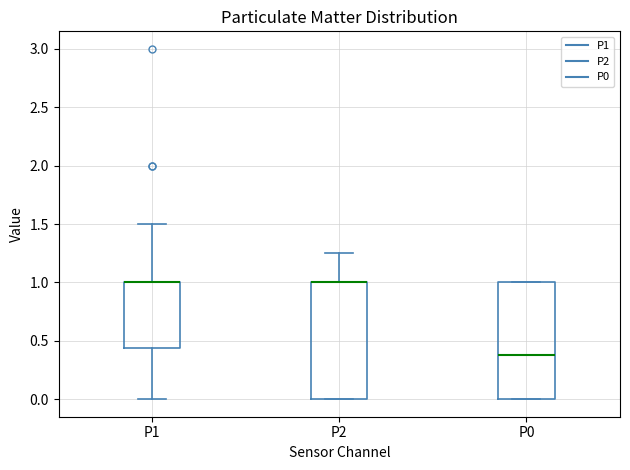

Reading left to right, transcribe this box plot: for each box, give where its median line is, the range the box spans, and where its two whiskers end, as read against the y-axis. The values are not printed on the chart, so give them approximately, as read against the axis.

P1: median 1.00 (drawn on the box's upper edge), box 0.45 to 1.00, whiskers 0.00 to 1.50
P2: median 1.00 (drawn on the box's upper edge), box 0.00 to 1.00, whiskers 0.00 to 1.25
P0: median 0.40, box 0.00 to 1.00, whiskers 0.00 to 1.00